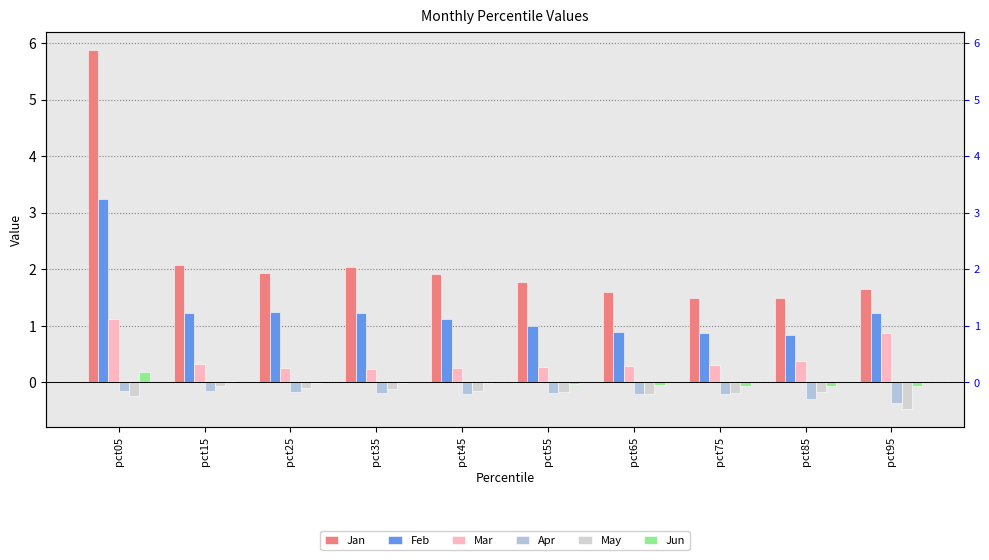

Reading left to right, what are all the values shown in this chart?

Jan: 5.9	2.1	1.9	2.0	1.9	1.8	1.6	1.5	1.5	1.7
Feb: 3.2	1.2	1.2	1.2	1.1	1.0	0.9	0.9	0.8	1.2
Mar: 1.1	0.3	0.3	0.2	0.3	0.3	0.3	0.3	0.4	0.9
Apr: -0.1	-0.2	-0.2	-0.2	-0.2	-0.2	-0.2	-0.2	-0.3	-0.4
May: -0.2	-0.1	-0.1	-0.1	-0.2	-0.2	-0.2	-0.2	-0.2	-0.5
Jun: 0.2	0.0	-0.0	-0.0	-0.0	-0.0	-0.0	-0.1	-0.1	-0.1